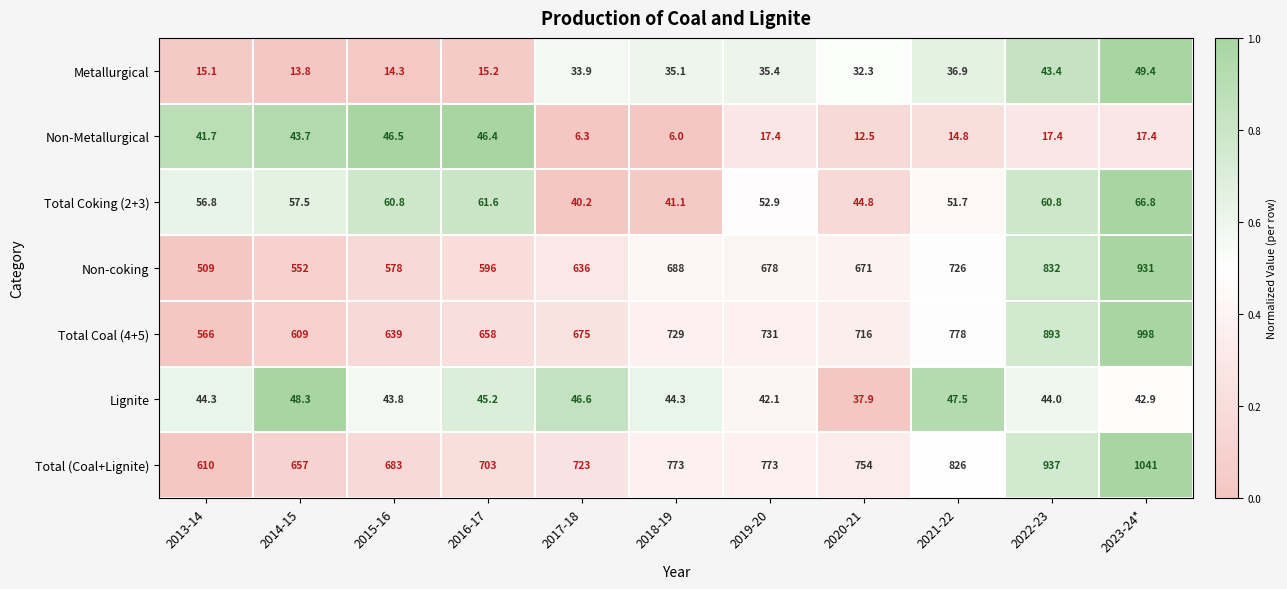

Which series has the widest spread of values?

Total Coal (4+5)